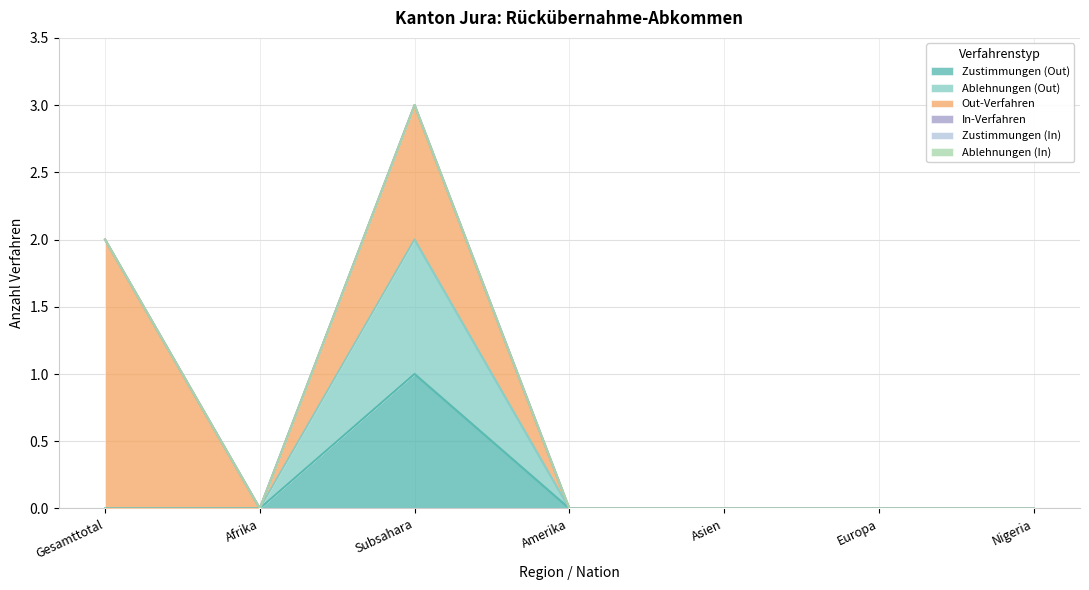

List the series in order of their peak value, lowest first.

In-Verfahren, Zustimmungen (In), Ablehnungen (In), Zustimmungen (Out), Ablehnungen (Out), Out-Verfahren